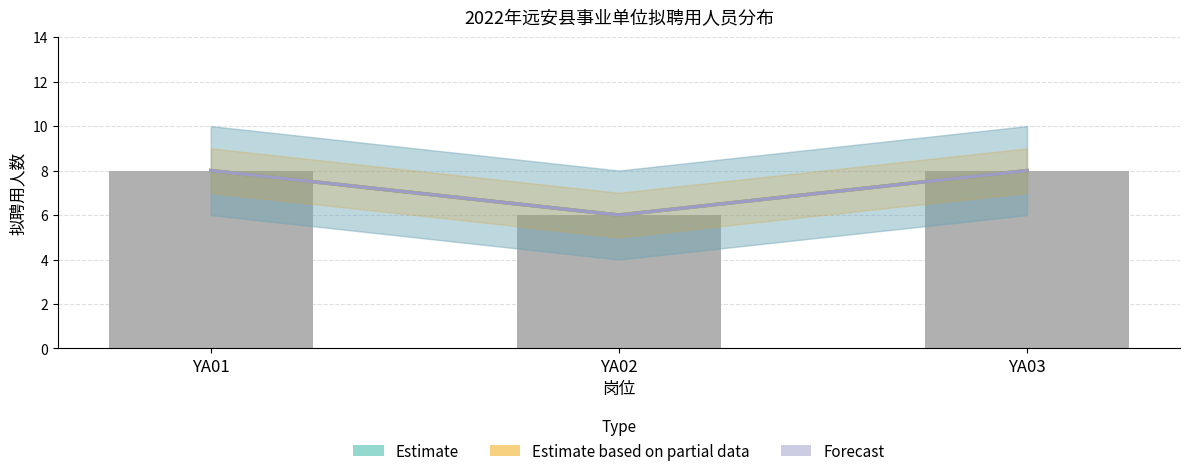

Reading left to right, what are all the values shown in this chart?

Estimate: 8	6	8
Estimate based on partial data: 8	6	8
Forecast: 8	6	8